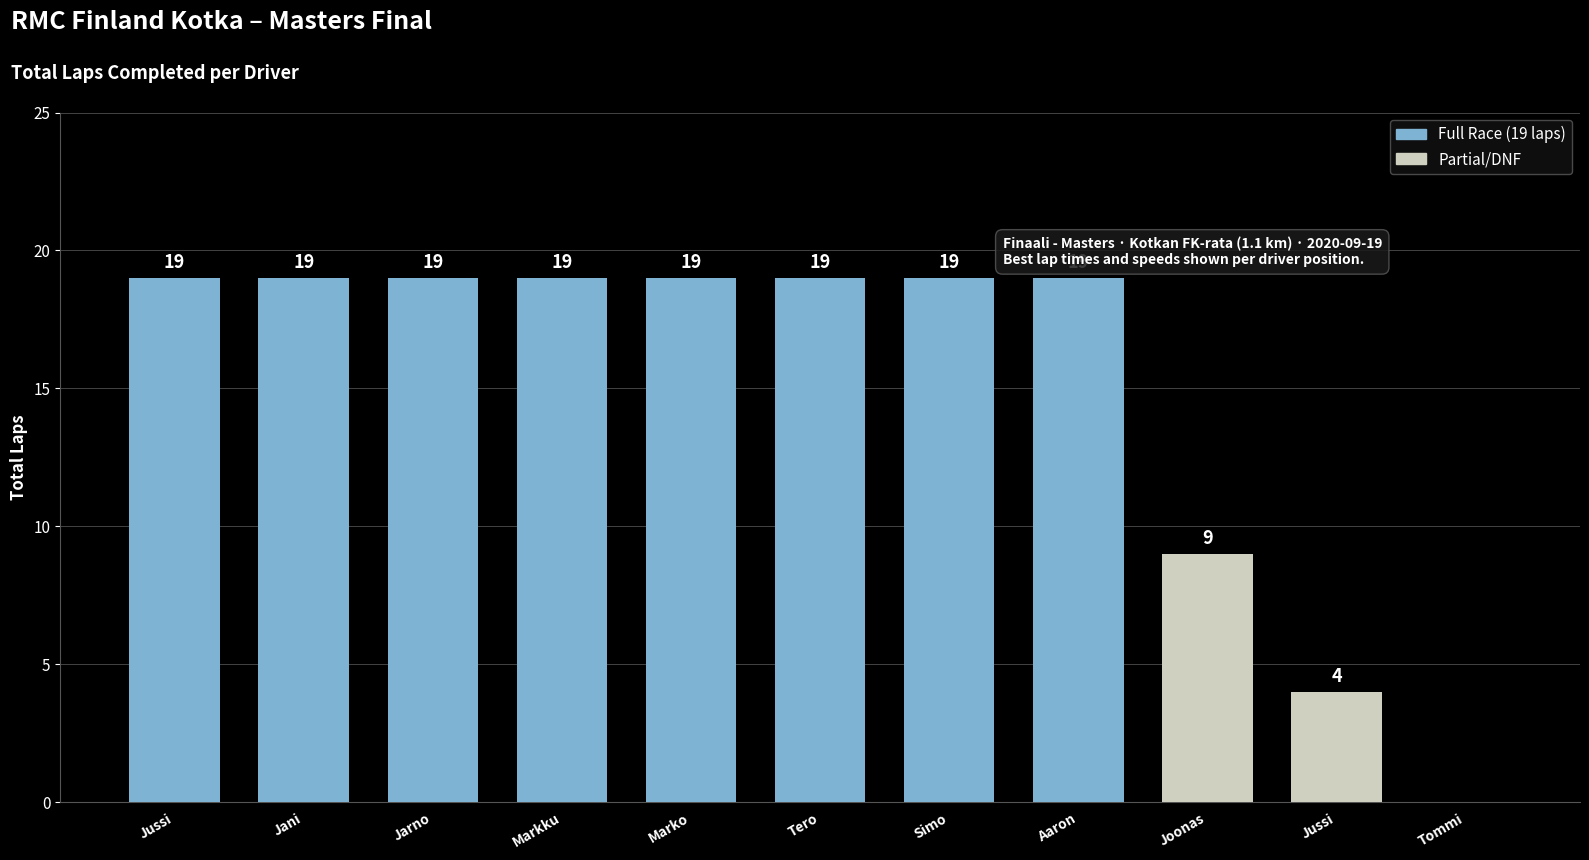

The chart shows a value of 19 at Simo. True or false?

True